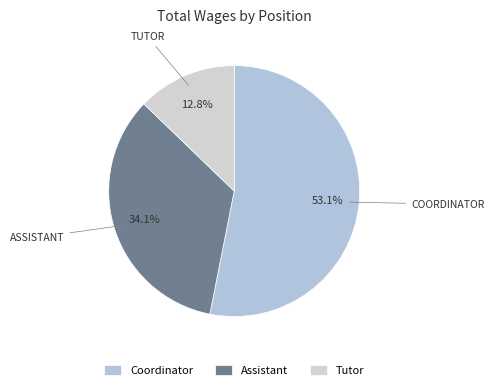

Count the number of slices in the pie.

3